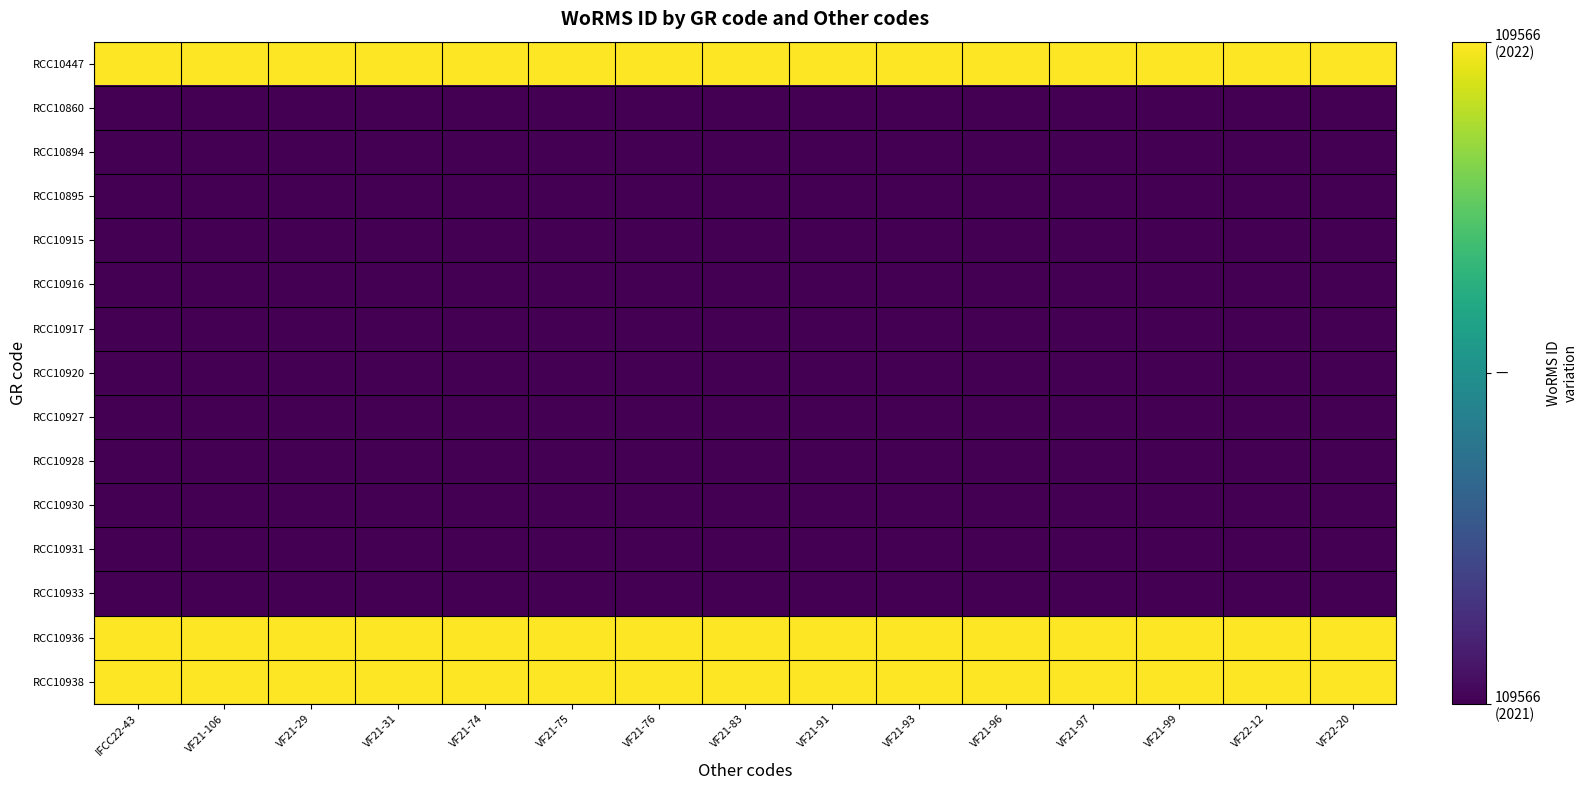

Reading left to right, list all the values displayed in this chart.

RCC10447: IFCC22-43=109567	VF21-106=109567	VF21-29=109567	VF21-31=109567	VF21-74=109567	VF21-75=109567	VF21-76=109567	VF21-83=109567	VF21-91=109567	VF21-93=109567	VF21-96=109567	VF21-97=109567	VF21-99=109567	VF22-12=109567	VF22-20=109567
RCC10860: IFCC22-43=109566	VF21-106=109566	VF21-29=109566	VF21-31=109566	VF21-74=109566	VF21-75=109566	VF21-76=109566	VF21-83=109566	VF21-91=109566	VF21-93=109566	VF21-96=109566	VF21-97=109566	VF21-99=109566	VF22-12=109566	VF22-20=109566
RCC10894: IFCC22-43=109566	VF21-106=109566	VF21-29=109566	VF21-31=109566	VF21-74=109566	VF21-75=109566	VF21-76=109566	VF21-83=109566	VF21-91=109566	VF21-93=109566	VF21-96=109566	VF21-97=109566	VF21-99=109566	VF22-12=109566	VF22-20=109566
RCC10895: IFCC22-43=109566	VF21-106=109566	VF21-29=109566	VF21-31=109566	VF21-74=109566	VF21-75=109566	VF21-76=109566	VF21-83=109566	VF21-91=109566	VF21-93=109566	VF21-96=109566	VF21-97=109566	VF21-99=109566	VF22-12=109566	VF22-20=109566
RCC10915: IFCC22-43=109566	VF21-106=109566	VF21-29=109566	VF21-31=109566	VF21-74=109566	VF21-75=109566	VF21-76=109566	VF21-83=109566	VF21-91=109566	VF21-93=109566	VF21-96=109566	VF21-97=109566	VF21-99=109566	VF22-12=109566	VF22-20=109566
RCC10916: IFCC22-43=109566	VF21-106=109566	VF21-29=109566	VF21-31=109566	VF21-74=109566	VF21-75=109566	VF21-76=109566	VF21-83=109566	VF21-91=109566	VF21-93=109566	VF21-96=109566	VF21-97=109566	VF21-99=109566	VF22-12=109566	VF22-20=109566
RCC10917: IFCC22-43=109566	VF21-106=109566	VF21-29=109566	VF21-31=109566	VF21-74=109566	VF21-75=109566	VF21-76=109566	VF21-83=109566	VF21-91=109566	VF21-93=109566	VF21-96=109566	VF21-97=109566	VF21-99=109566	VF22-12=109566	VF22-20=109566
RCC10920: IFCC22-43=109566	VF21-106=109566	VF21-29=109566	VF21-31=109566	VF21-74=109566	VF21-75=109566	VF21-76=109566	VF21-83=109566	VF21-91=109566	VF21-93=109566	VF21-96=109566	VF21-97=109566	VF21-99=109566	VF22-12=109566	VF22-20=109566
RCC10927: IFCC22-43=109566	VF21-106=109566	VF21-29=109566	VF21-31=109566	VF21-74=109566	VF21-75=109566	VF21-76=109566	VF21-83=109566	VF21-91=109566	VF21-93=109566	VF21-96=109566	VF21-97=109566	VF21-99=109566	VF22-12=109566	VF22-20=109566
RCC10928: IFCC22-43=109566	VF21-106=109566	VF21-29=109566	VF21-31=109566	VF21-74=109566	VF21-75=109566	VF21-76=109566	VF21-83=109566	VF21-91=109566	VF21-93=109566	VF21-96=109566	VF21-97=109566	VF21-99=109566	VF22-12=109566	VF22-20=109566
RCC10930: IFCC22-43=109566	VF21-106=109566	VF21-29=109566	VF21-31=109566	VF21-74=109566	VF21-75=109566	VF21-76=109566	VF21-83=109566	VF21-91=109566	VF21-93=109566	VF21-96=109566	VF21-97=109566	VF21-99=109566	VF22-12=109566	VF22-20=109566
RCC10931: IFCC22-43=109566	VF21-106=109566	VF21-29=109566	VF21-31=109566	VF21-74=109566	VF21-75=109566	VF21-76=109566	VF21-83=109566	VF21-91=109566	VF21-93=109566	VF21-96=109566	VF21-97=109566	VF21-99=109566	VF22-12=109566	VF22-20=109566
RCC10933: IFCC22-43=109566	VF21-106=109566	VF21-29=109566	VF21-31=109566	VF21-74=109566	VF21-75=109566	VF21-76=109566	VF21-83=109566	VF21-91=109566	VF21-93=109566	VF21-96=109566	VF21-97=109566	VF21-99=109566	VF22-12=109566	VF22-20=109566
RCC10936: IFCC22-43=109567	VF21-106=109567	VF21-29=109567	VF21-31=109567	VF21-74=109567	VF21-75=109567	VF21-76=109567	VF21-83=109567	VF21-91=109567	VF21-93=109567	VF21-96=109567	VF21-97=109567	VF21-99=109567	VF22-12=109567	VF22-20=109567
RCC10938: IFCC22-43=109567	VF21-106=109567	VF21-29=109567	VF21-31=109567	VF21-74=109567	VF21-75=109567	VF21-76=109567	VF21-83=109567	VF21-91=109567	VF21-93=109567	VF21-96=109567	VF21-97=109567	VF21-99=109567	VF22-12=109567	VF22-20=109567